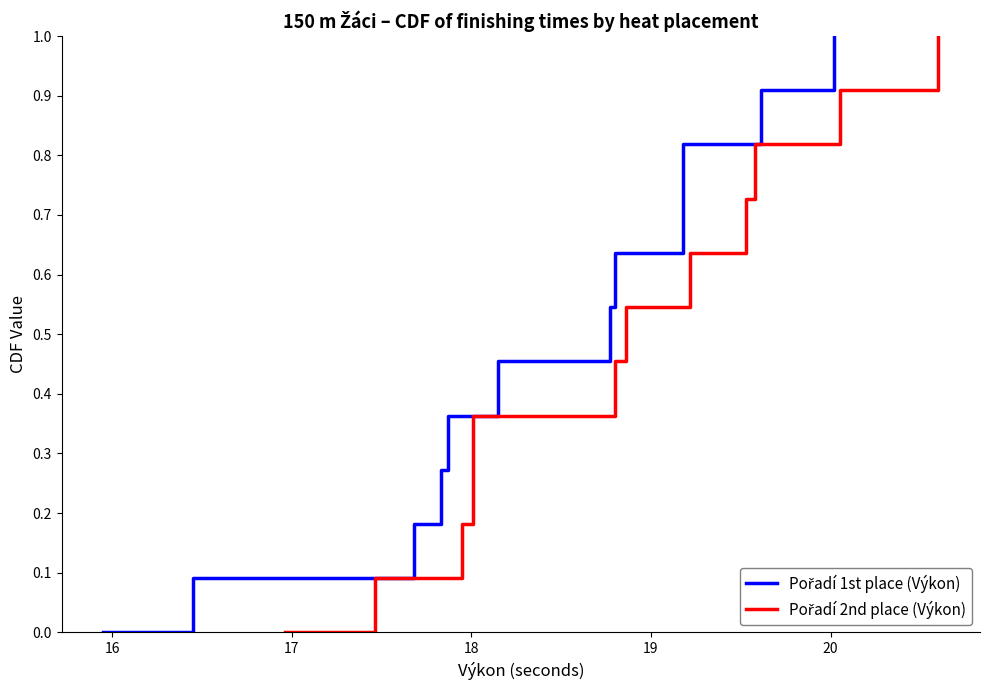

What are all the series names shown in the legend?

Pořadí 1st place (Výkon), Pořadí 2nd place (Výkon)